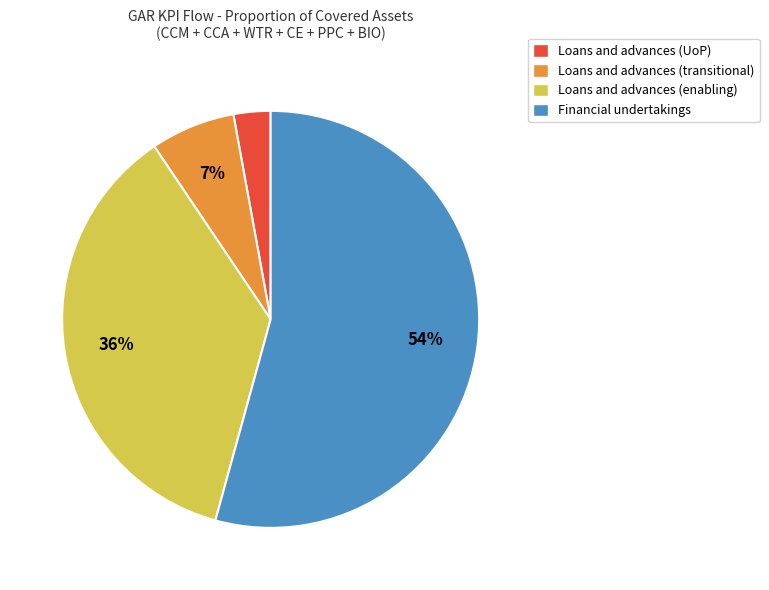

Is there a majority slice in this chart?

Yes